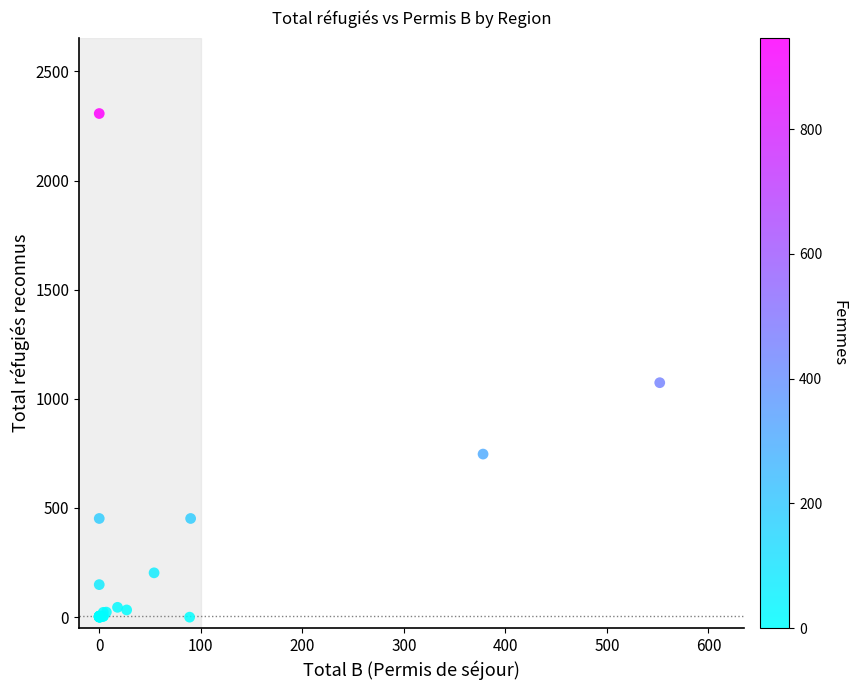

What Y value in the scatter plot is closest to 1153?

1074